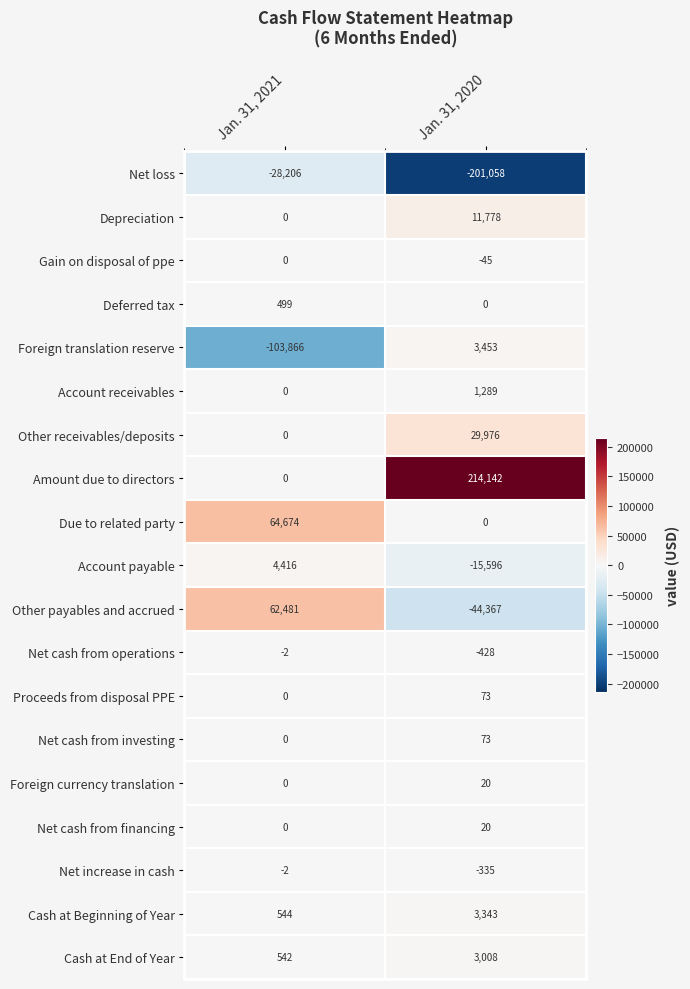

Which category has the lowest value across all series?

Jan. 31, 2020